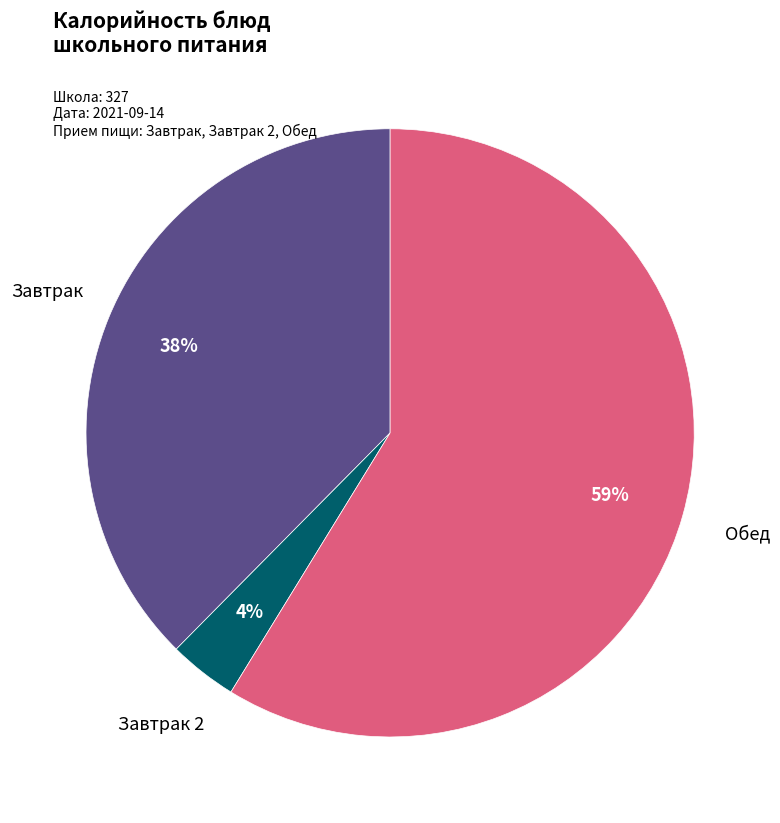

Is there any slice that represents more than half of the pie?

Yes